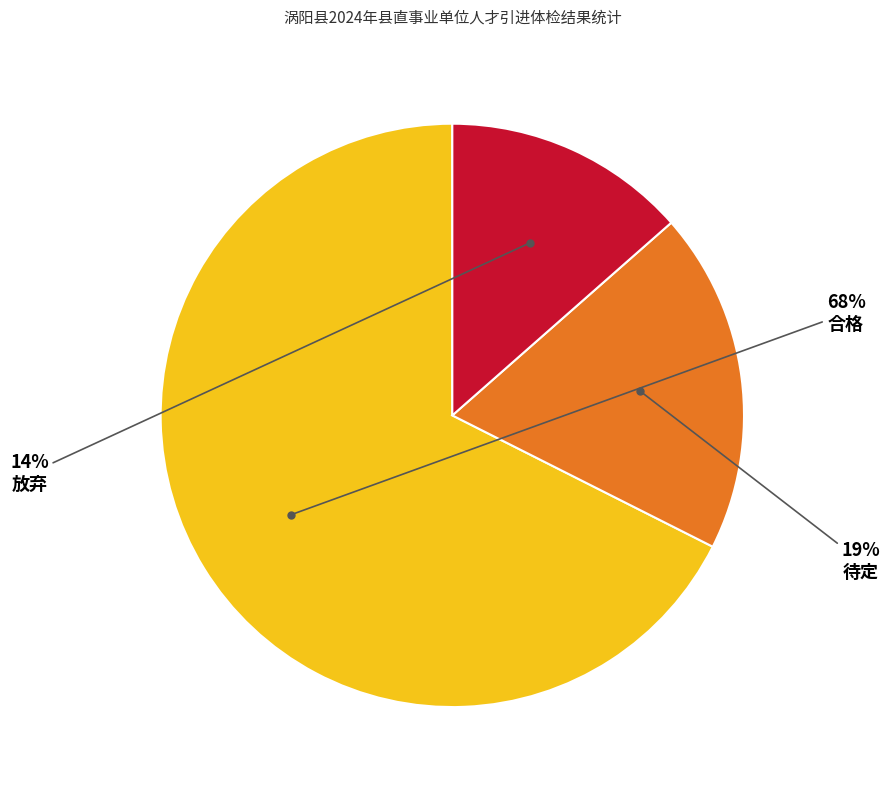

Is it true that 待定 is 19% of the pie?

True